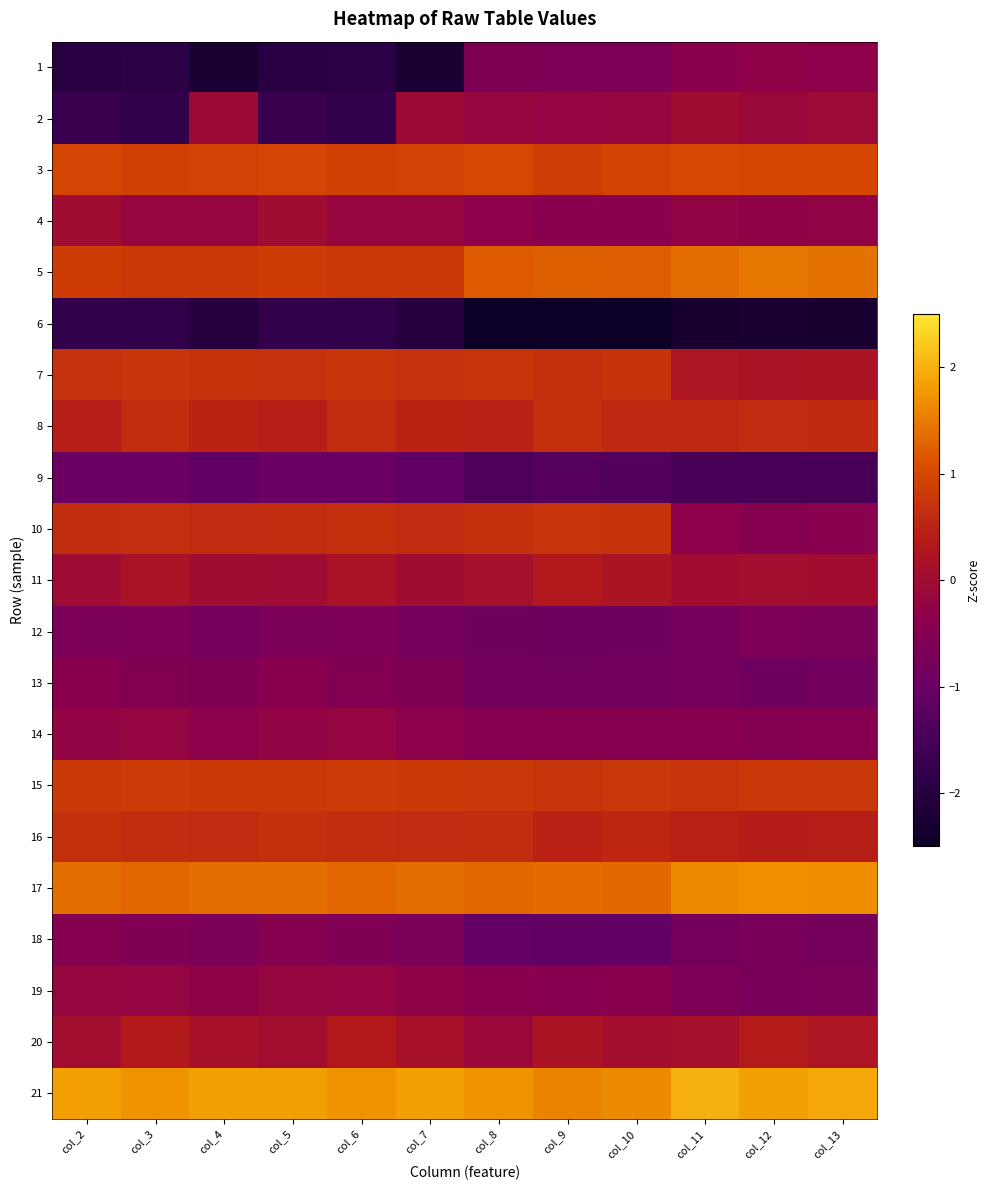

Reading right to left, transcribe all the data shown in this chart.

1: col_13=-0.3	col_12=-0.3	col_11=-0.4	col_10=-0.6	col_9=-0.6	col_8=-0.6	col_7=-2.2	col_6=-1.9	col_5=-2.0	col_4=-2.2	col_3=-1.9	col_2=-2.0
2: col_13=-0.0	col_12=-0.1	col_11=0.0	col_10=-0.2	col_9=-0.2	col_8=-0.2	col_7=-0.1	col_6=-1.8	col_5=-1.7	col_4=-0.1	col_3=-1.8	col_2=-1.7
3: col_13=1.0	col_12=1.0	col_11=1.0	col_10=0.9	col_9=0.9	col_8=1.0	col_7=0.9	col_6=0.9	col_5=1.0	col_4=0.9	col_3=0.9	col_2=1.0
4: col_13=-0.3	col_12=-0.3	col_11=-0.2	col_10=-0.4	col_9=-0.4	col_8=-0.3	col_7=-0.2	col_6=-0.2	col_5=0.0	col_4=-0.2	col_3=-0.2	col_2=0.0
5: col_13=1.4	col_12=1.5	col_11=1.4	col_10=1.2	col_9=1.2	col_8=1.2	col_7=0.8	col_6=0.8	col_5=0.9	col_4=0.8	col_3=0.8	col_2=0.9
6: col_13=-2.3	col_12=-2.3	col_11=-2.3	col_10=-2.5	col_9=-2.5	col_8=-2.5	col_7=-2.0	col_6=-1.8	col_5=-1.8	col_4=-2.0	col_3=-1.8	col_2=-1.8
7: col_13=0.2	col_12=0.2	col_11=0.2	col_10=0.7	col_9=0.7	col_8=0.8	col_7=0.7	col_6=0.8	col_5=0.7	col_4=0.7	col_3=0.8	col_2=0.7
8: col_13=0.6	col_12=0.6	col_11=0.6	col_10=0.6	col_9=0.7	col_8=0.5	col_7=0.5	col_6=0.6	col_5=0.4	col_4=0.5	col_3=0.6	col_2=0.4
9: col_13=-1.5	col_12=-1.5	col_11=-1.5	col_10=-1.3	col_9=-1.3	col_8=-1.4	col_7=-1.1	col_6=-1.0	col_5=-1.0	col_4=-1.1	col_3=-1.0	col_2=-1.0
10: col_13=-0.4	col_12=-0.5	col_11=-0.3	col_10=0.7	col_9=0.7	col_8=0.7	col_7=0.6	col_6=0.7	col_5=0.6	col_4=0.6	col_3=0.7	col_2=0.6
11: col_13=0.0	col_12=0.0	col_11=0.0	col_10=0.2	col_9=0.3	col_8=0.1	col_7=0.0	col_6=0.2	col_5=-0.0	col_4=0.0	col_3=0.2	col_2=-0.0
12: col_13=-0.7	col_12=-0.6	col_11=-0.8	col_10=-0.9	col_9=-0.9	col_8=-0.9	col_7=-0.8	col_6=-0.6	col_5=-0.6	col_4=-0.8	col_3=-0.6	col_2=-0.6
13: col_13=-0.8	col_12=-0.9	col_11=-0.8	col_10=-0.8	col_9=-0.8	col_8=-0.8	col_7=-0.6	col_6=-0.5	col_5=-0.4	col_4=-0.6	col_3=-0.5	col_2=-0.4
14: col_13=-0.5	col_12=-0.5	col_11=-0.4	col_10=-0.5	col_9=-0.5	col_8=-0.5	col_7=-0.3	col_6=-0.2	col_5=-0.2	col_4=-0.3	col_3=-0.2	col_2=-0.2
15: col_13=0.8	col_12=0.8	col_11=0.7	col_10=0.8	col_9=0.7	col_8=0.8	col_7=0.8	col_6=0.8	col_5=0.8	col_4=0.8	col_3=0.8	col_2=0.8
16: col_13=0.4	col_12=0.4	col_11=0.5	col_10=0.6	col_9=0.5	col_8=0.6	col_7=0.6	col_6=0.6	col_5=0.7	col_4=0.6	col_3=0.6	col_2=0.7
17: col_13=1.7	col_12=1.7	col_11=1.6	col_10=1.3	col_9=1.4	col_8=1.3	col_7=1.4	col_6=1.3	col_5=1.4	col_4=1.4	col_3=1.3	col_2=1.4
18: col_13=-0.8	col_12=-0.7	col_11=-0.8	col_10=-1.1	col_9=-1.2	col_8=-1.1	col_7=-0.7	col_6=-0.6	col_5=-0.5	col_4=-0.7	col_3=-0.6	col_2=-0.5
19: col_13=-0.7	col_12=-0.7	col_11=-0.6	col_10=-0.4	col_9=-0.4	col_8=-0.4	col_7=-0.3	col_6=-0.2	col_5=-0.2	col_4=-0.3	col_3=-0.2	col_2=-0.2
20: col_13=0.2	col_12=0.4	col_11=0.1	col_10=0.1	col_9=0.2	col_8=-0.1	col_7=0.1	col_6=0.3	col_5=0.1	col_4=0.1	col_3=0.3	col_2=0.1
21: col_13=1.9	col_12=1.8	col_11=2.0	col_10=1.7	col_9=1.6	col_8=1.7	col_7=1.8	col_6=1.7	col_5=1.8	col_4=1.8	col_3=1.7	col_2=1.8